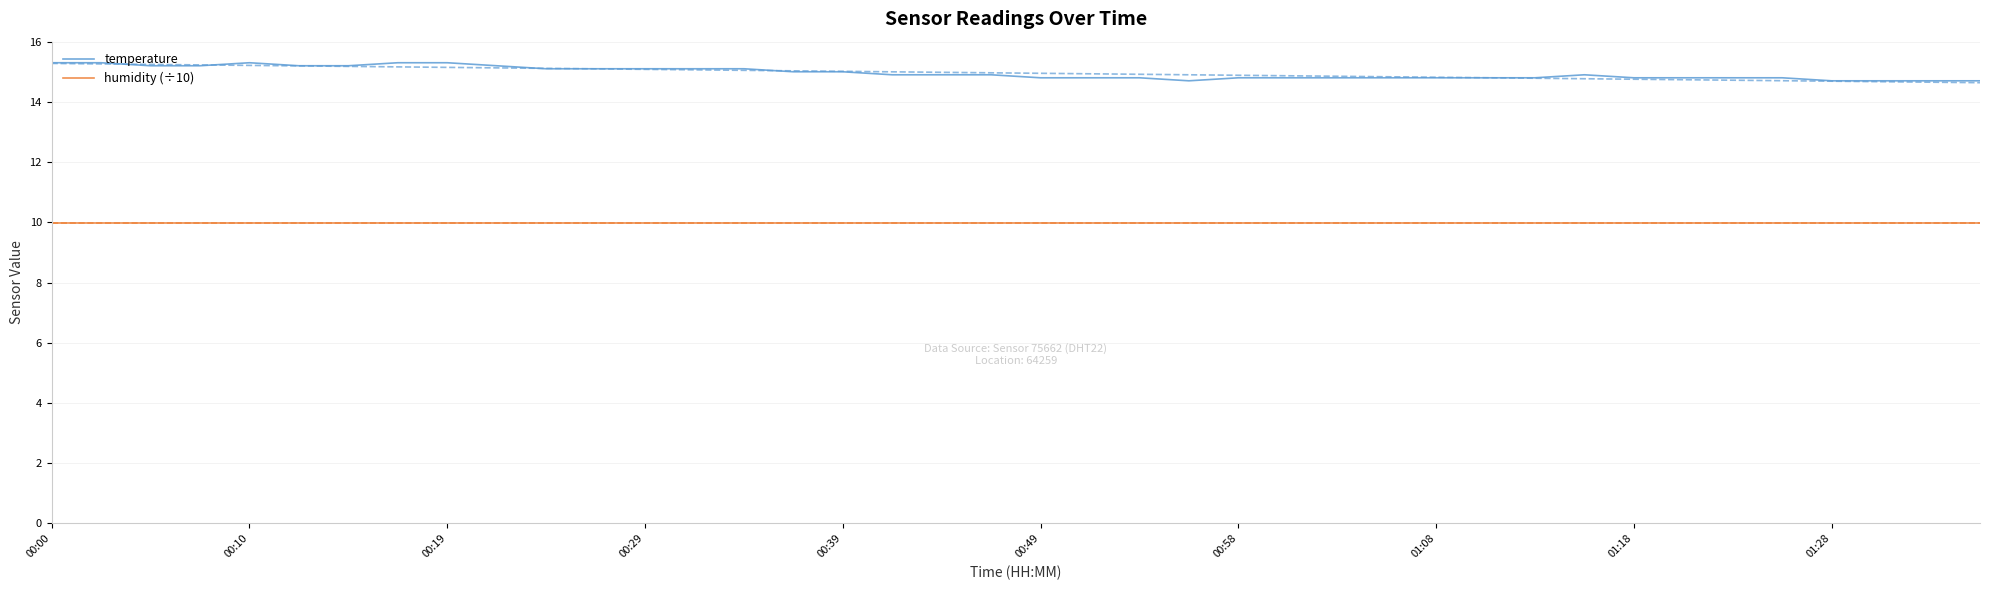

Does the chart have visible grid lines?

Yes